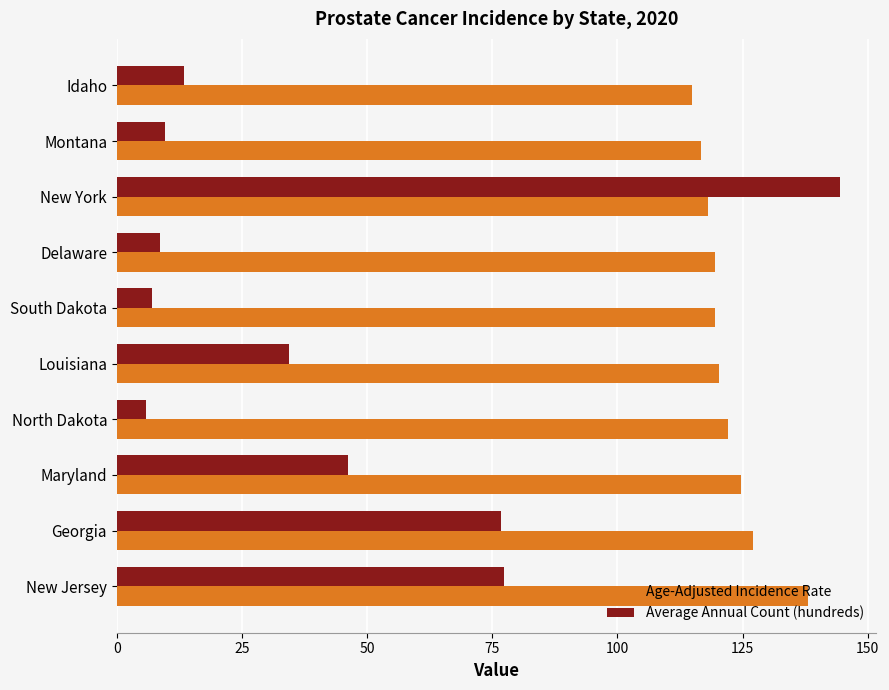

Which series changed the most between Louisiana and South Dakota?

Average Annual Count (hundreds)